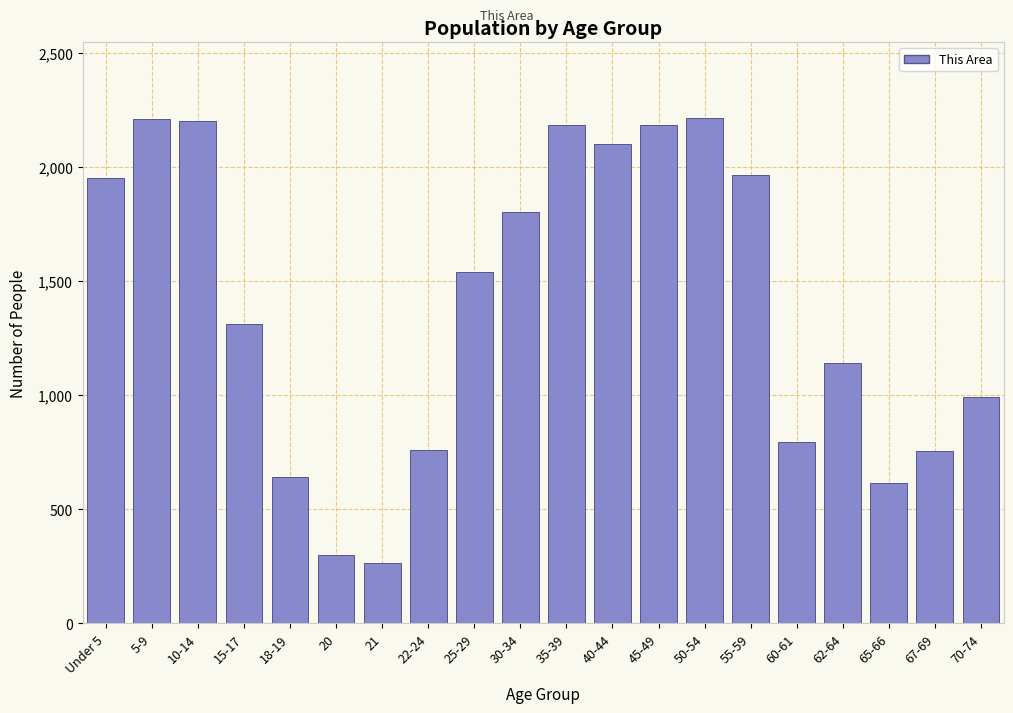

What value does the data have at 20, to the nearest 10?

300